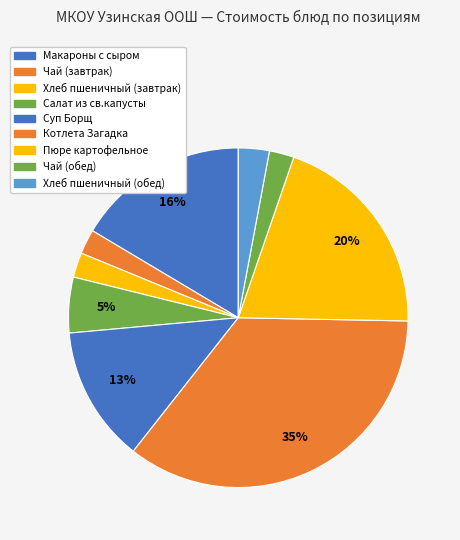

What is the largest slice in the pie chart?

Котлета Загадка